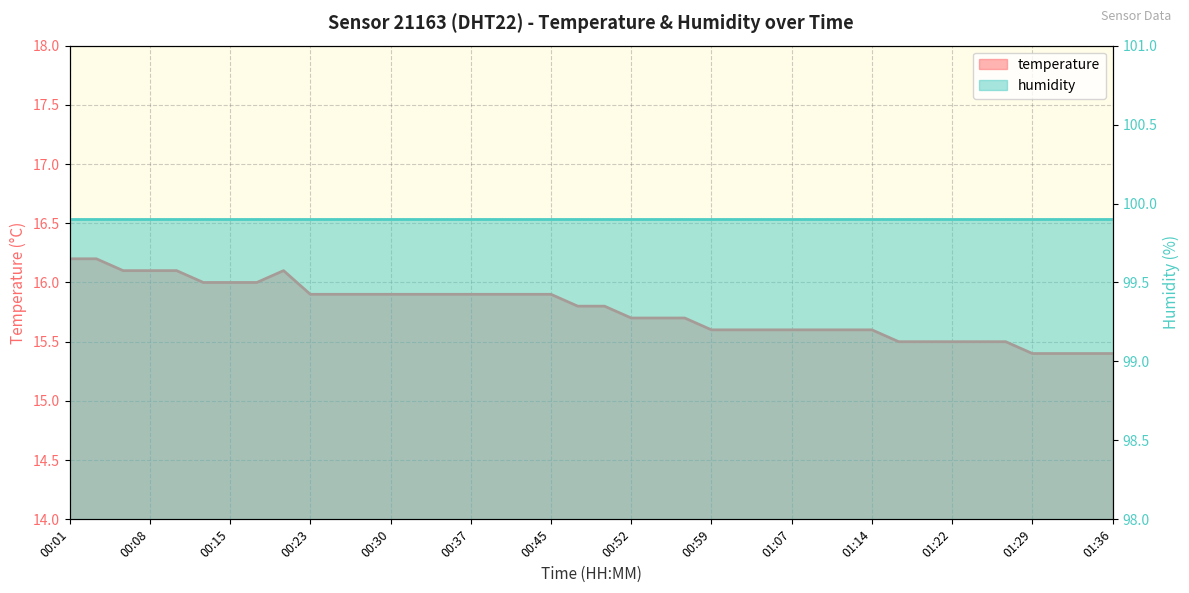

Between 00:30 and 00:45, which is larger?

00:30